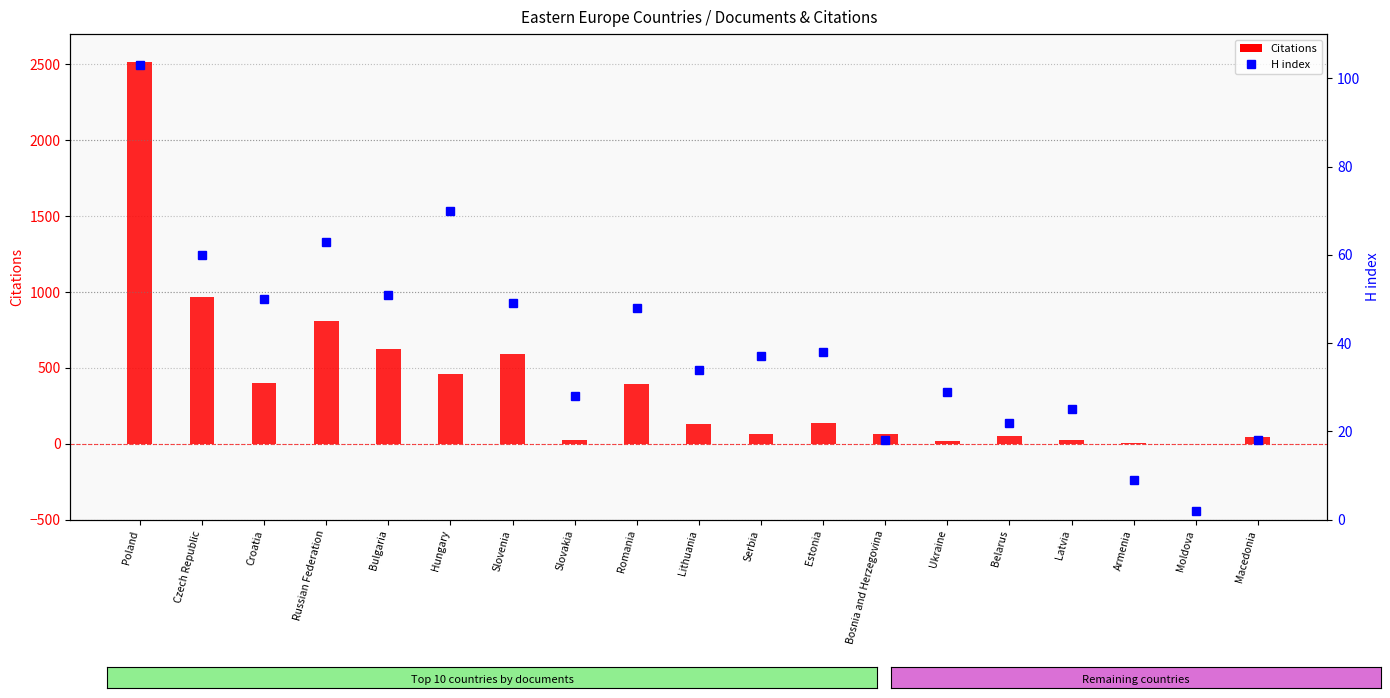

What is the difference between the maximum and minimum values in the H index series?

101